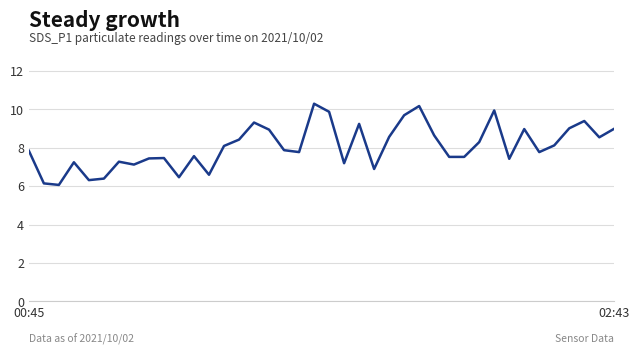

What is the greatest value displayed?

10.3